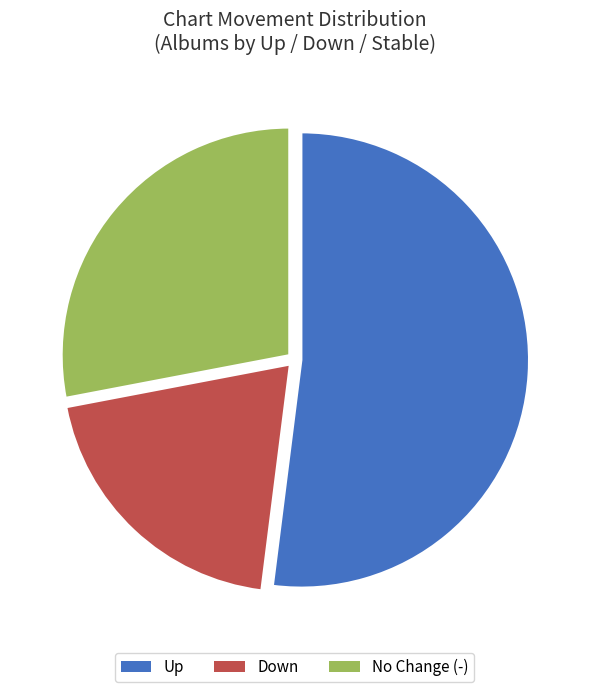

Approximately how many times larger is the value at No Change (-) compared to Up?

0.5